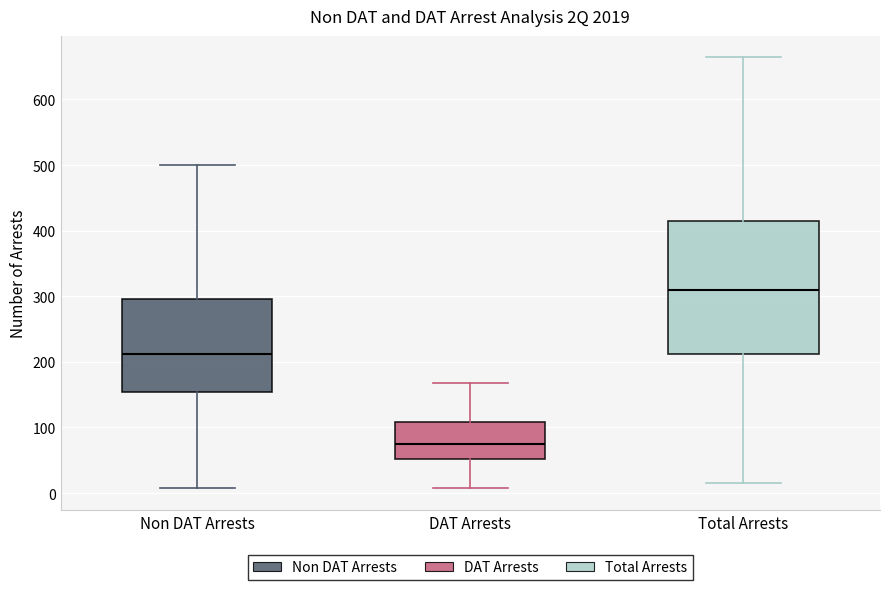

Reading left to right, read every box against the y-axis: the position of its median line, the range the box covers, and the ends of its whiskers. The values are not printed on the chart, so give them approximately, as read against the axis.

Non DAT Arrests: median 210, box 150 to 300, whiskers 10 to 500
DAT Arrests: median 80, box 50 to 110, whiskers 10 to 170
Total Arrests: median 310, box 210 to 410, whiskers 20 to 660